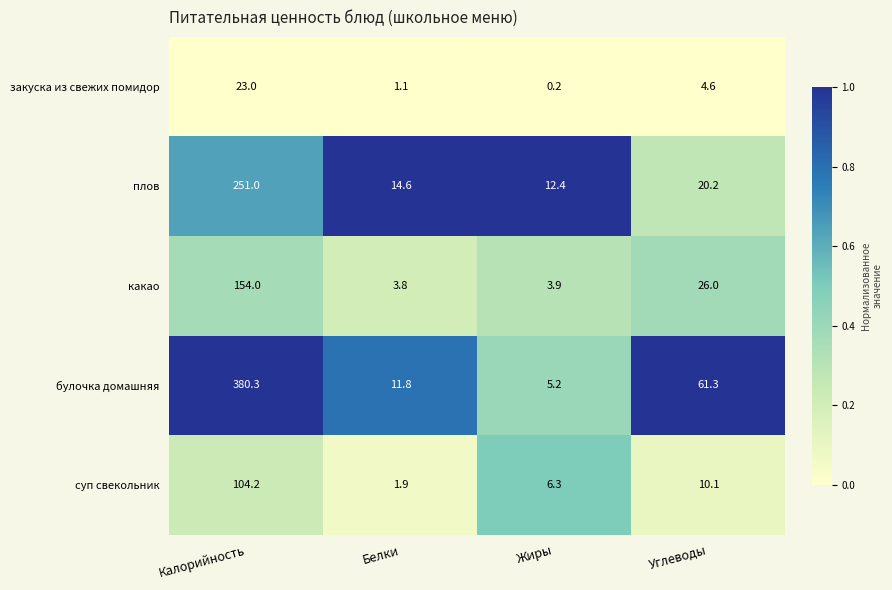

The value of булочка домашняя at Углеводы is 61.3. True or false?

True